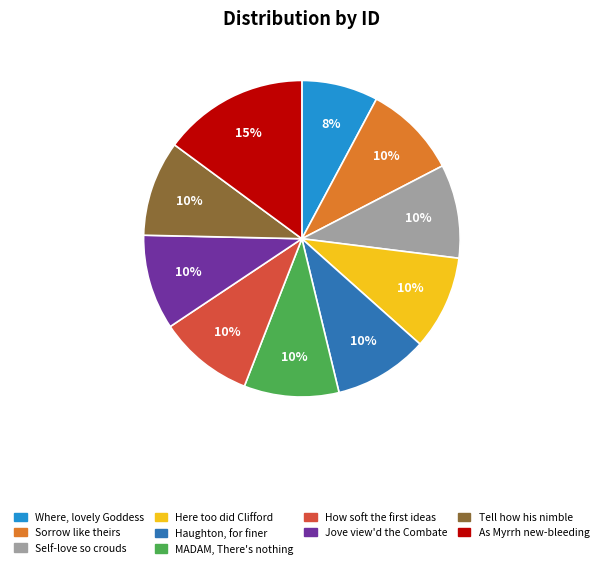

True or false: Tell how his nimble accounts for 10% of the total.

True